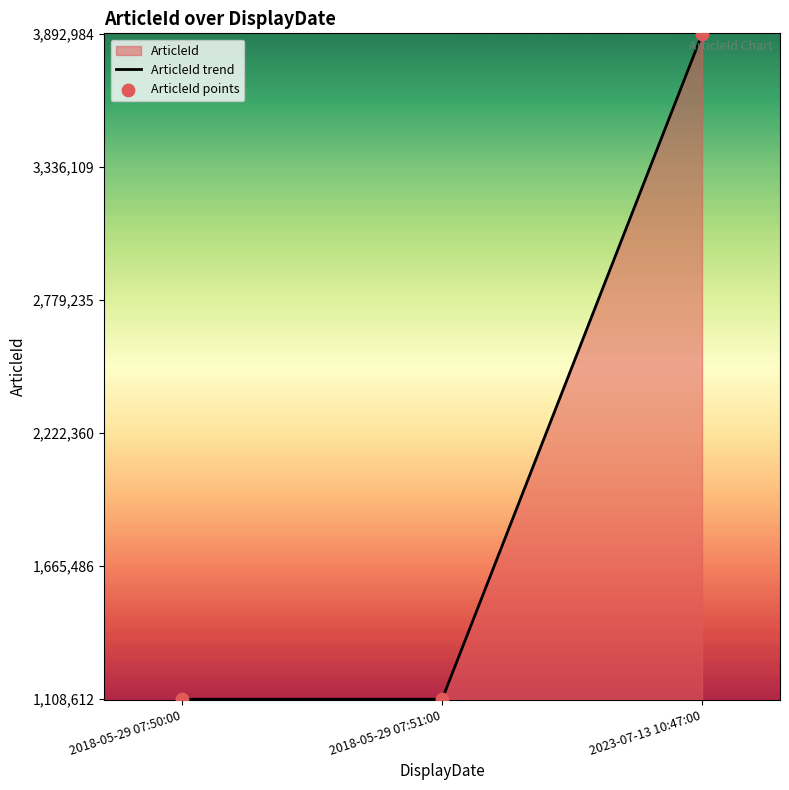

Which series contains the lowest Y value?

ArticleId trend